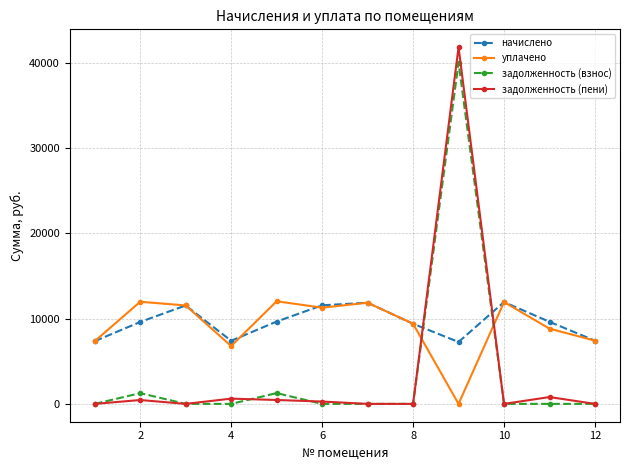

True or false: уплачено and задолженность (пени) cross at least once.

True